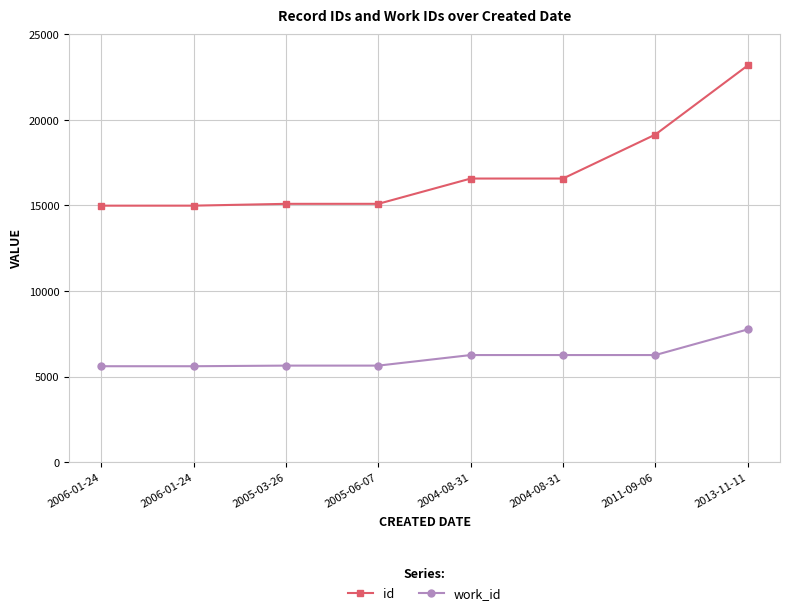

What are all the series names shown in the legend?

id, work_id